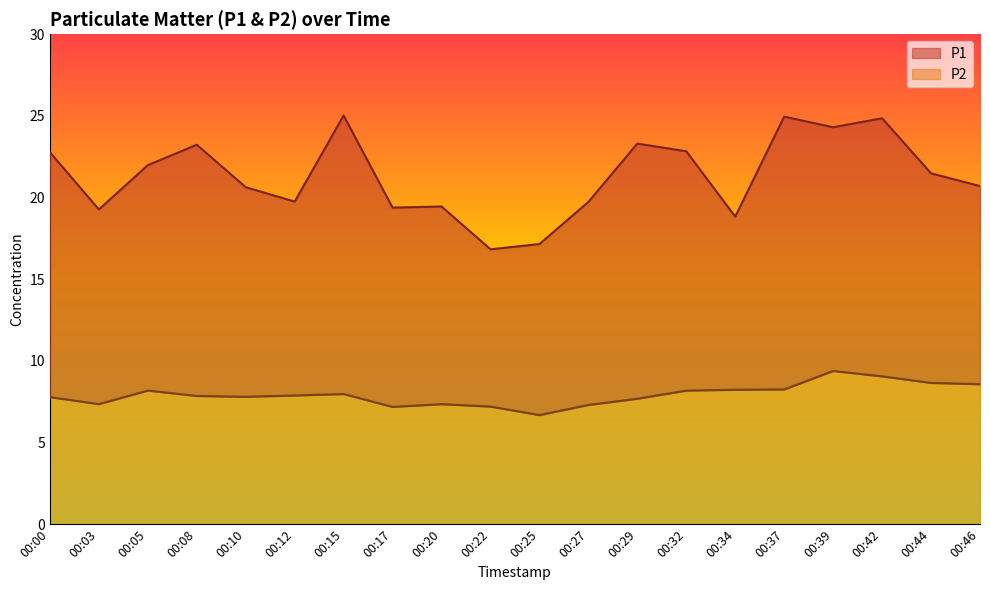

Which category has the highest value in the P2 series?

00:39